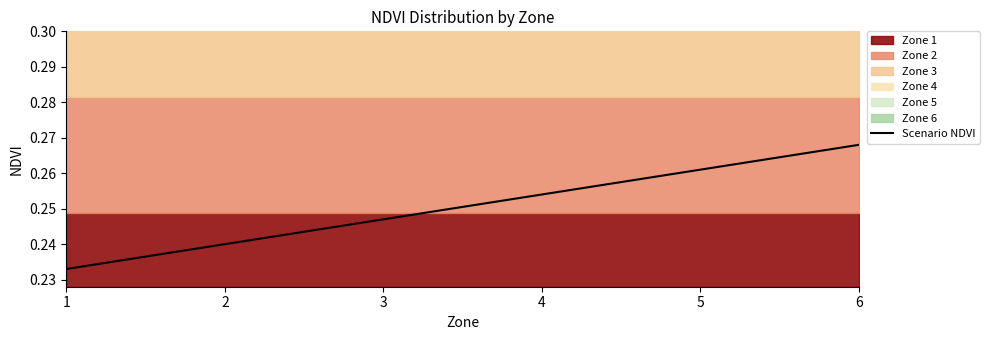

How many data points does each series have?

6